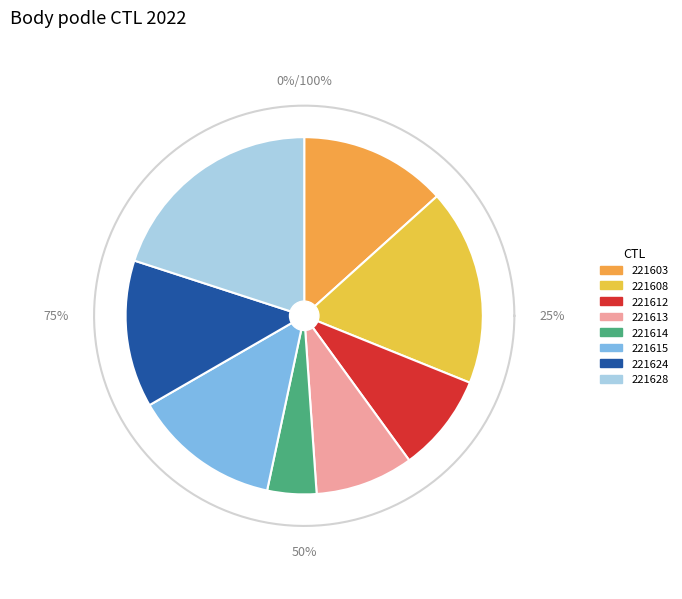

What percentage is the 221615 slice, to the nearest percent?

13%